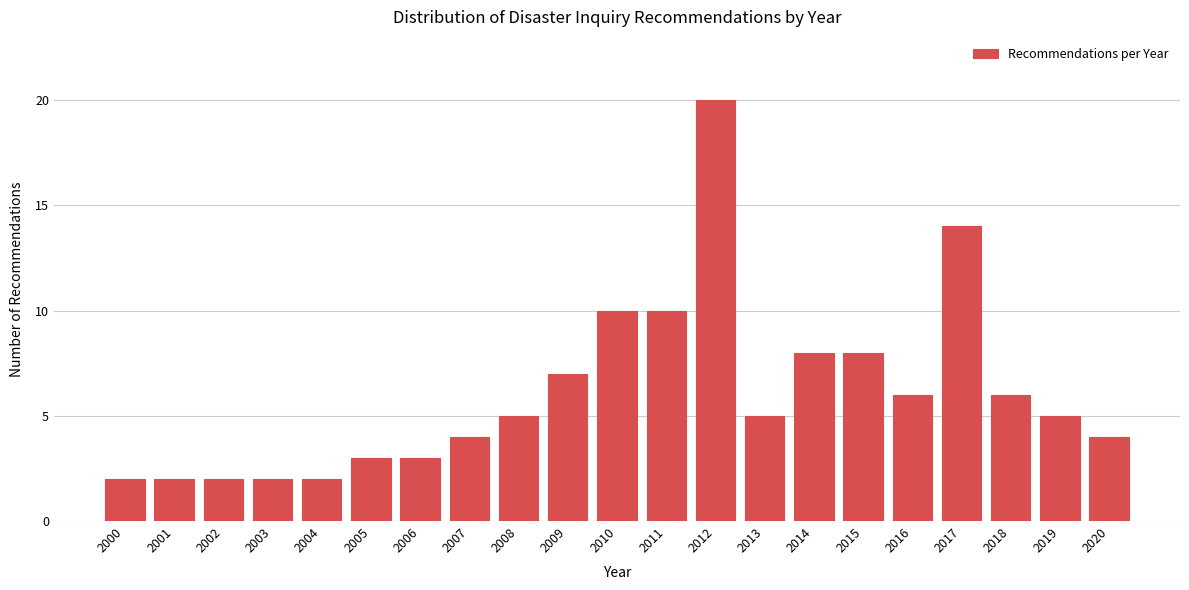

Reading right to left, what are all the values shown in this chart?

4	5	6	14	6	8	8	5	20	10	10	7	5	4	3	3	2	2	2	2	2